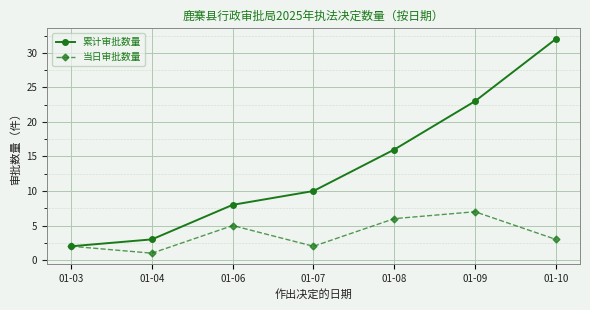

How many lines are shown in the chart?

2